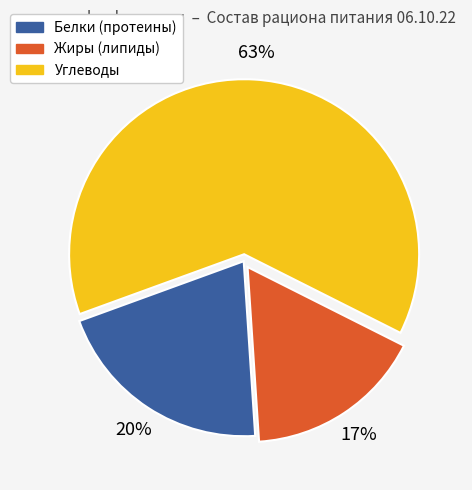

How many slices are in this pie chart?

3